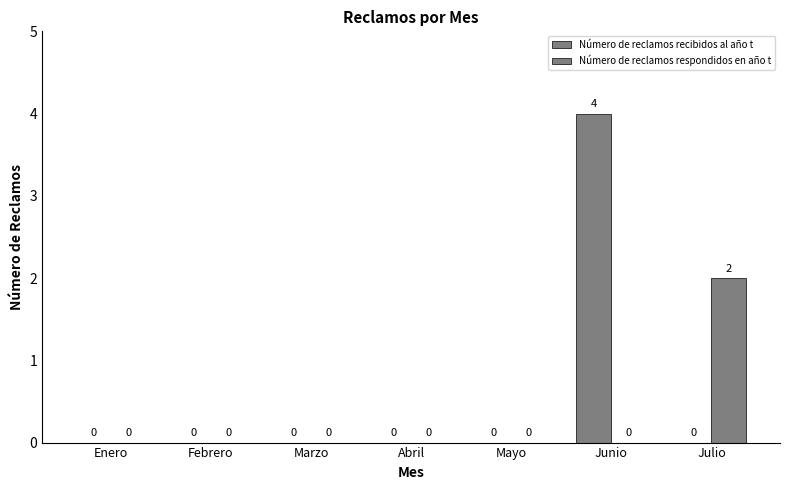

How many positive values does the Número de reclamos respondidos en año t series have?

1